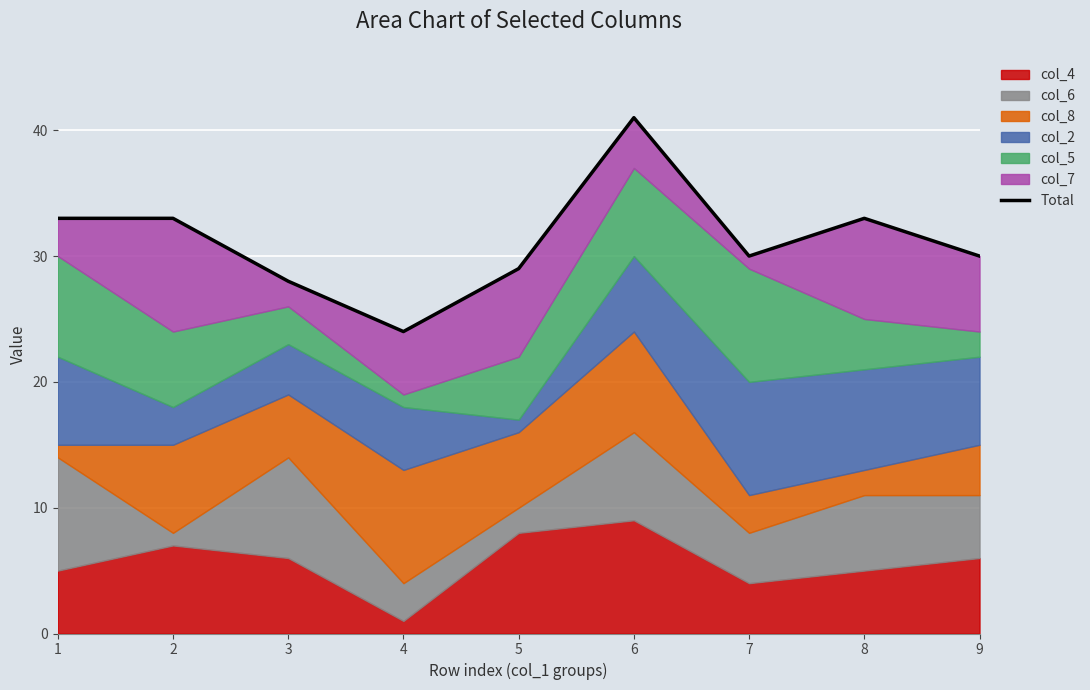

Reading left to right, what are all the values shown in this chart?

1=33	2=33	3=28	4=24	5=29	6=41	7=30	8=33	9=30